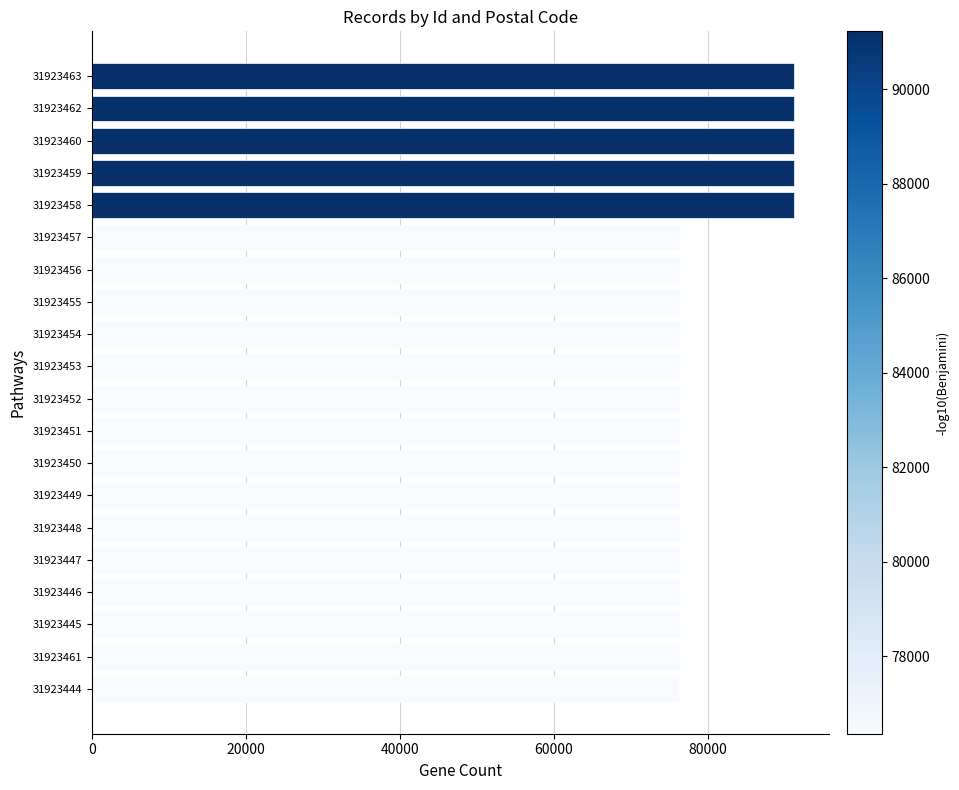

How many data points does each series have?

20